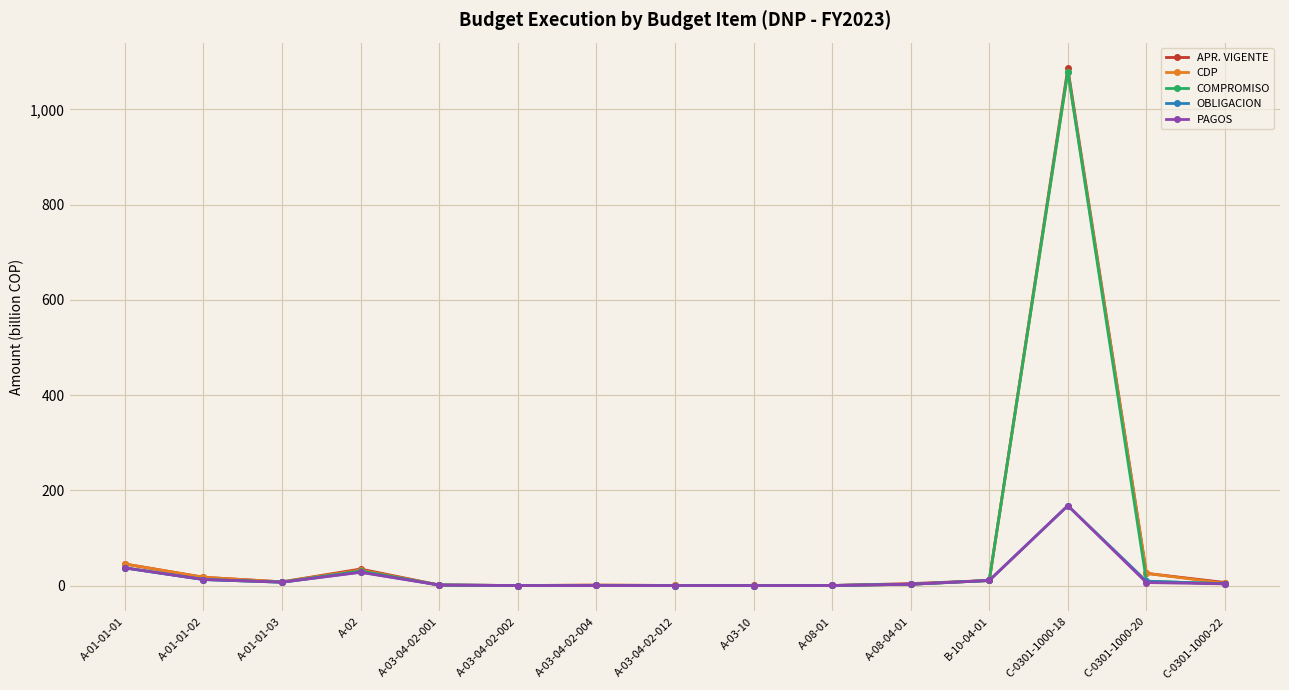

How many data points in COMPROMISO are above 3?

8